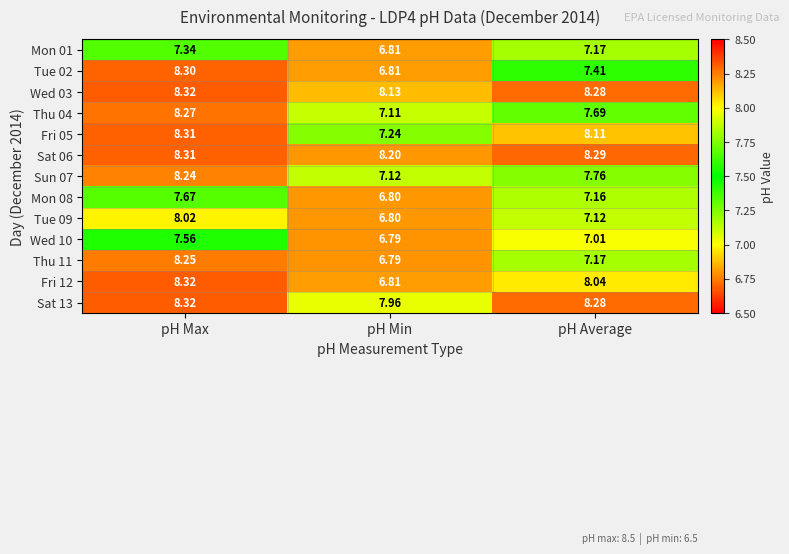

Which series changed the most between pH Max and pH Average?

Thu 11